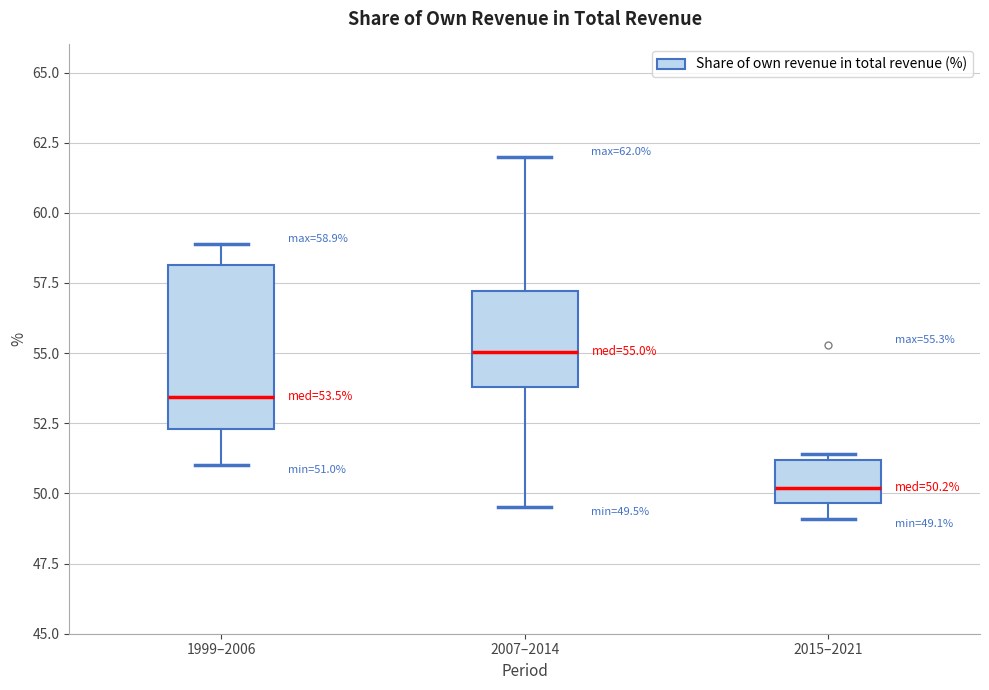

Which box's median line is the lowest?

2015–2021